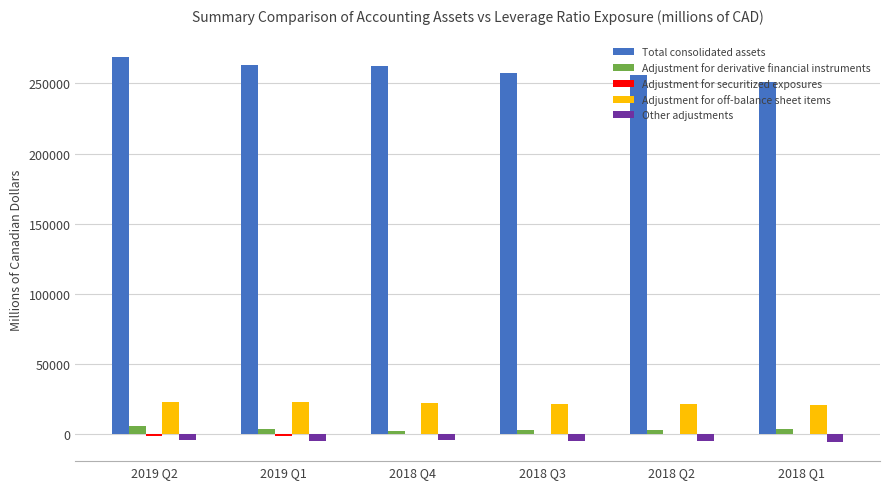

Which series has the largest total across all categories?

Total consolidated assets